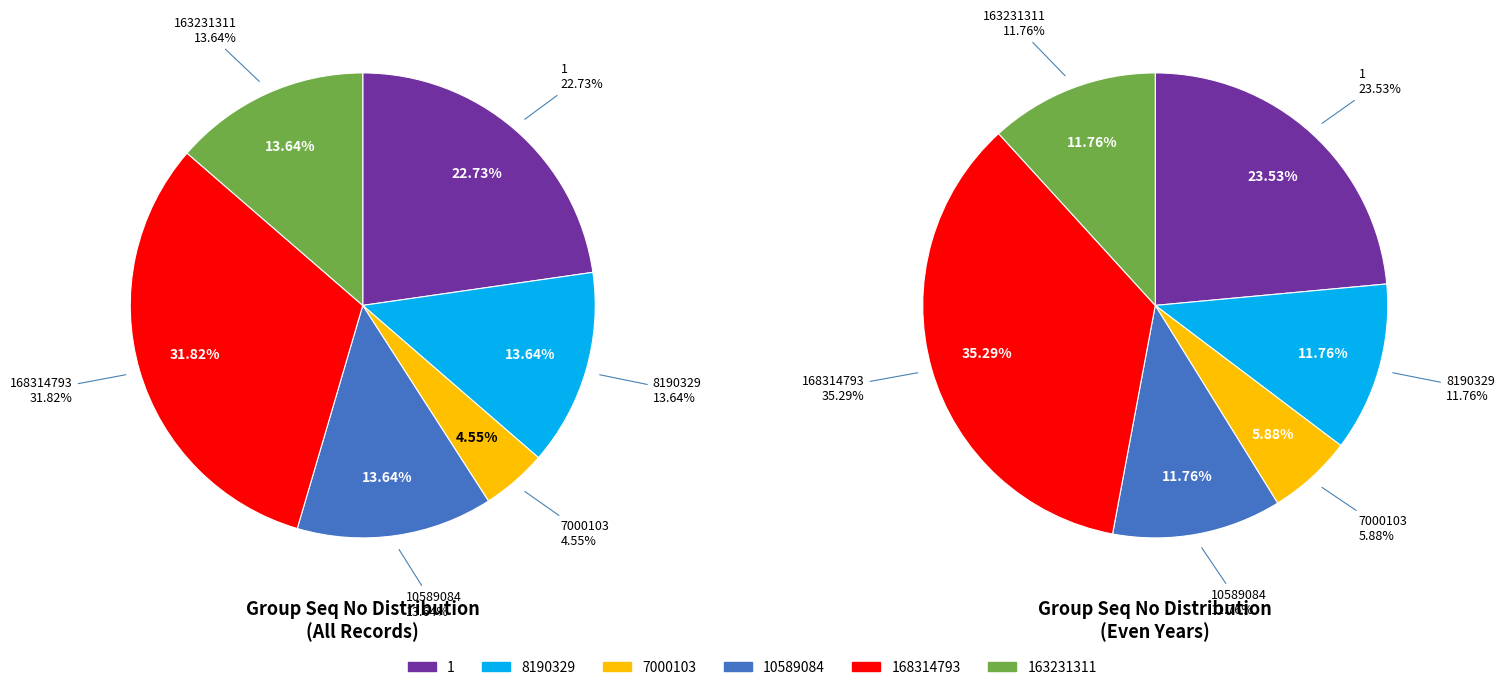

Is there a majority slice in this chart?

No